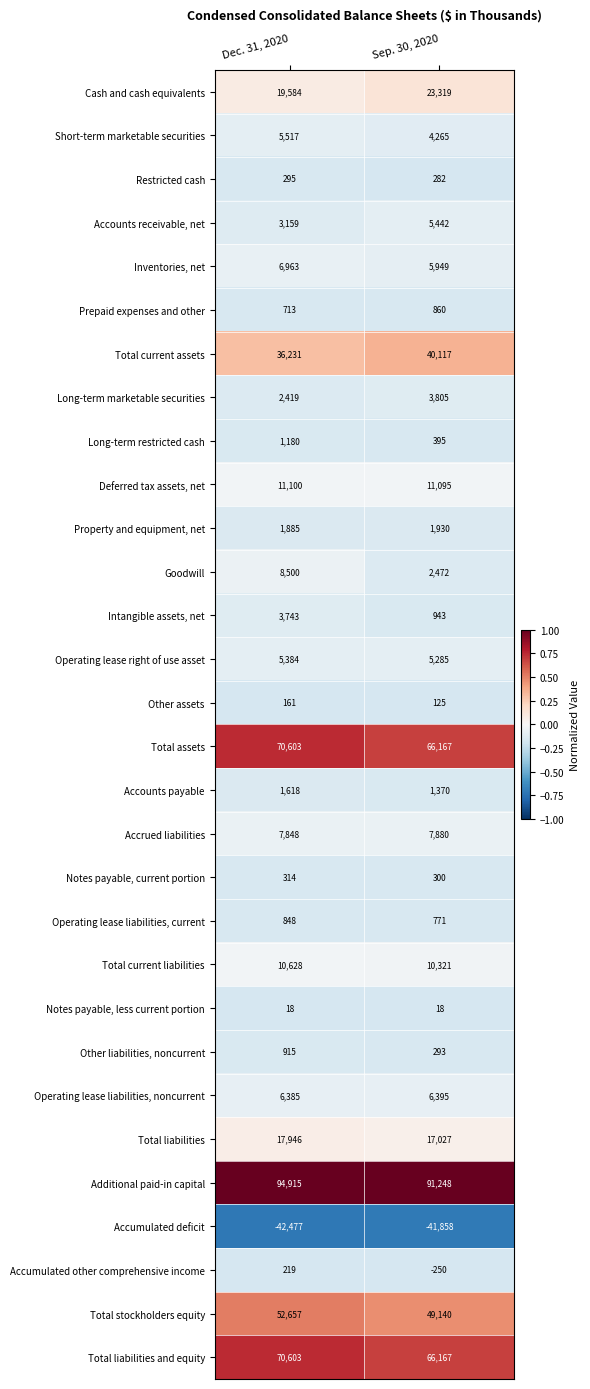

True or false: Accumulated deficit has a value of -10957 at Sep. 30, 2020.

False